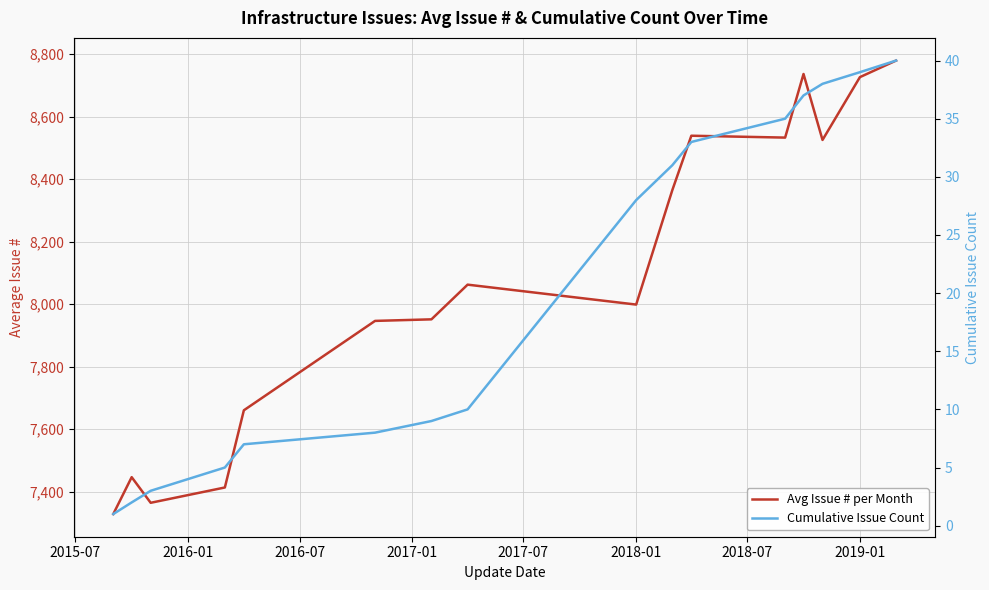

True or false: Avg Issue # per Month and Cumulative Issue Count cross at least once.

False